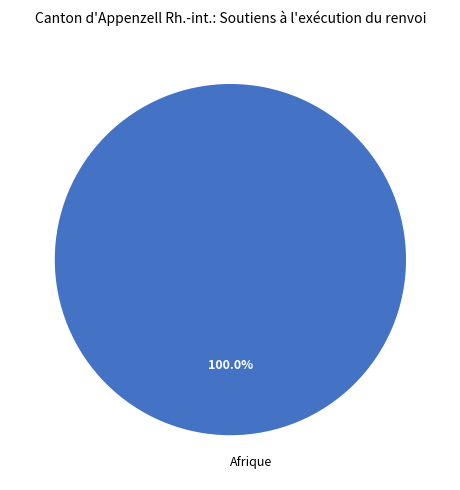

Does Afrique represent more than half of the total?

Yes